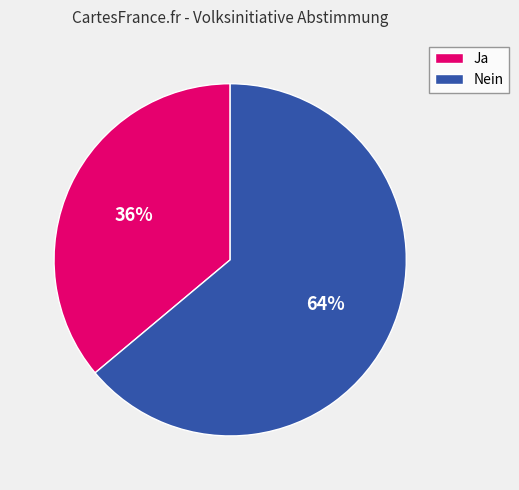

Which slice is the smallest?

Ja